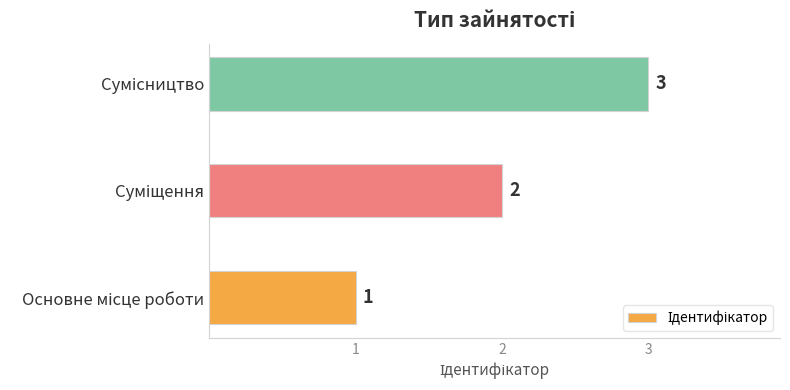

What is the sum of all values?

6